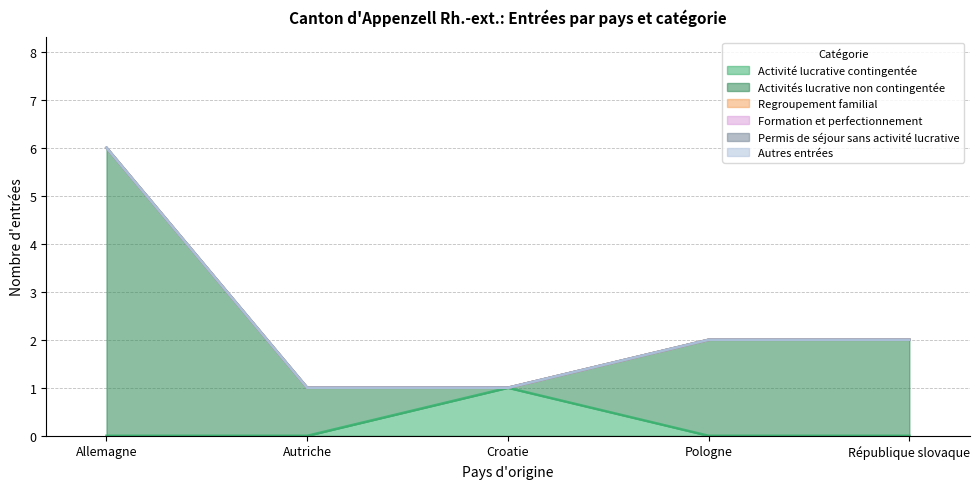

How many values in the Activité lucrative contingentée series exceed 0?

1